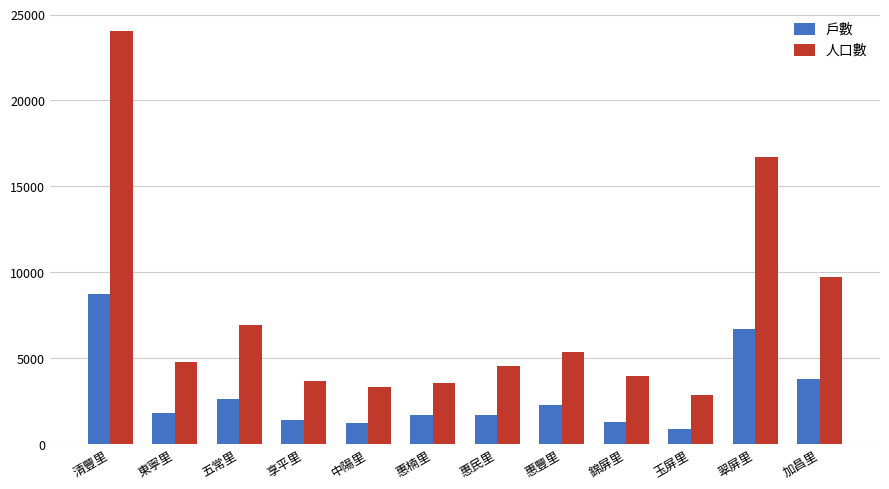

What is the spread (max minus min) of values at 加昌里?

5945